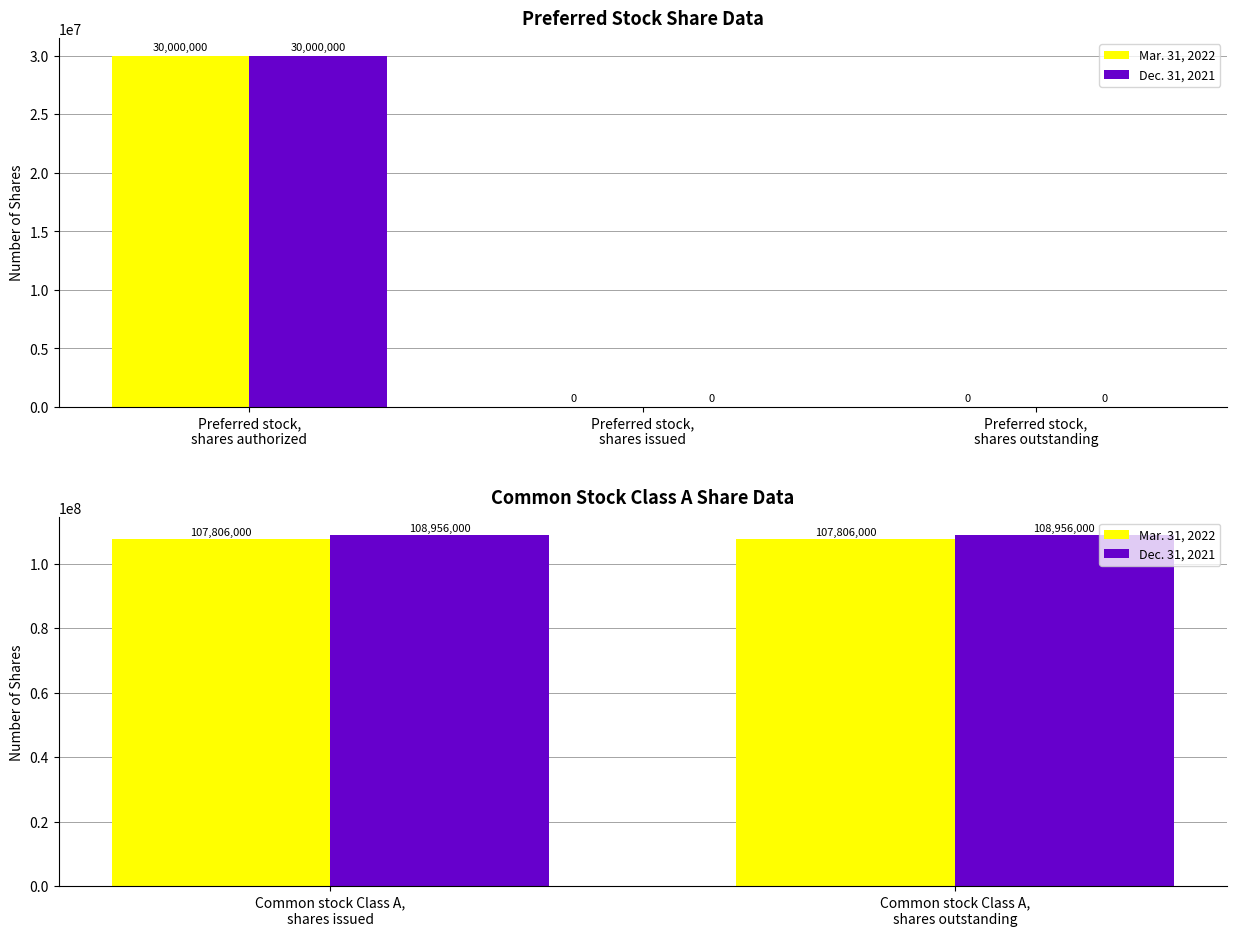

What are all the series names shown in the legend?

Mar. 31, 2022, Dec. 31, 2021